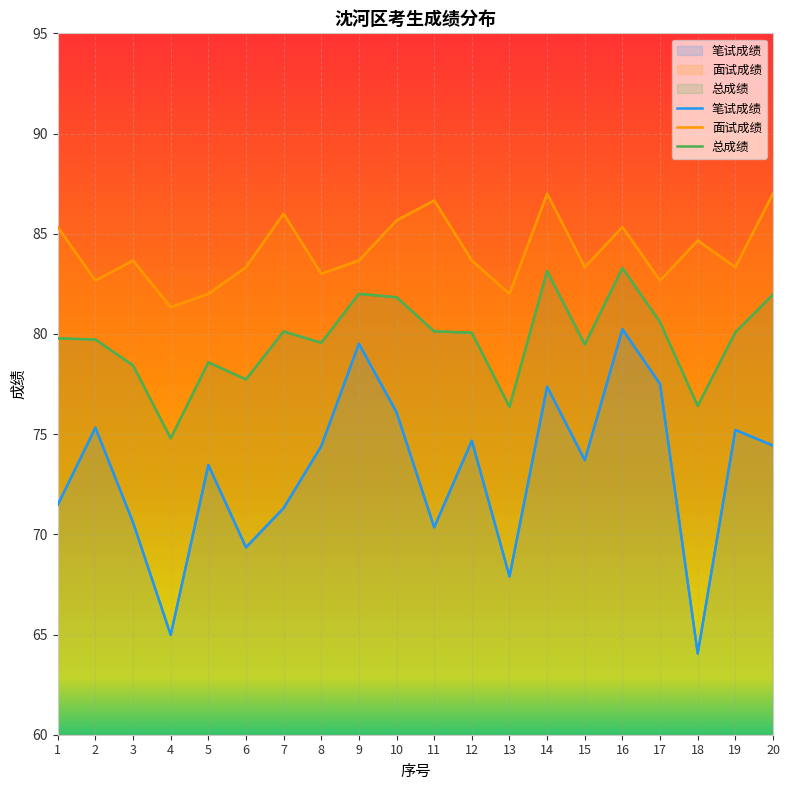

Which series has the largest total across all categories?

面试成绩